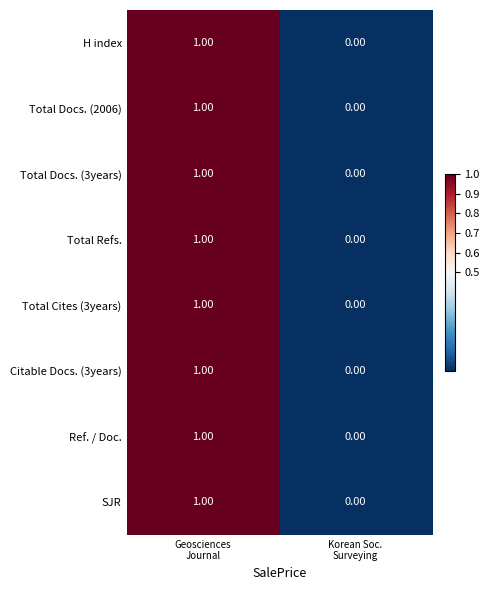

How many data points in Total Docs. (3years) are less than 1?

1